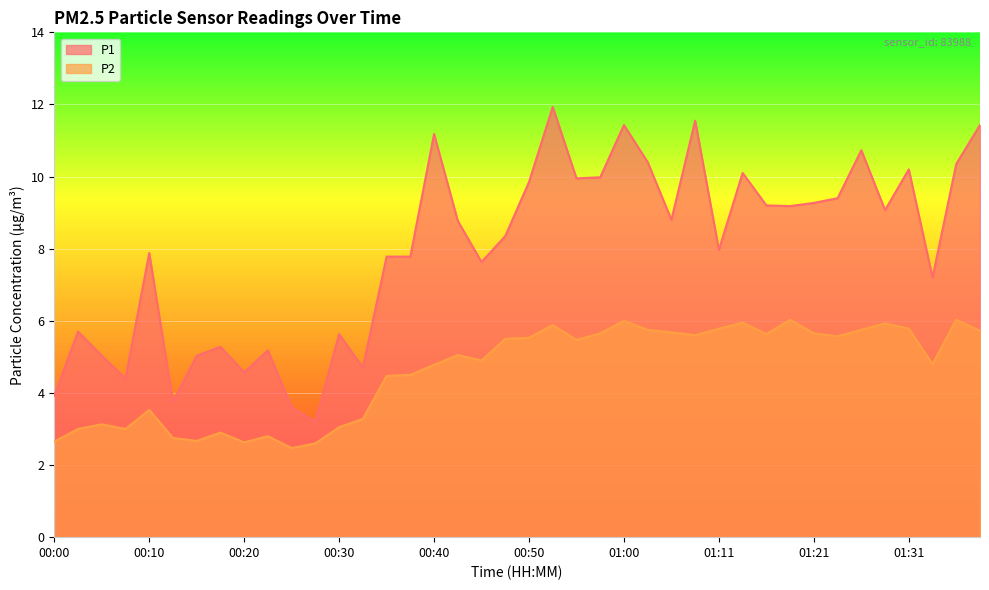

The value of P2 at 01:13 is 6.0. True or false?

True